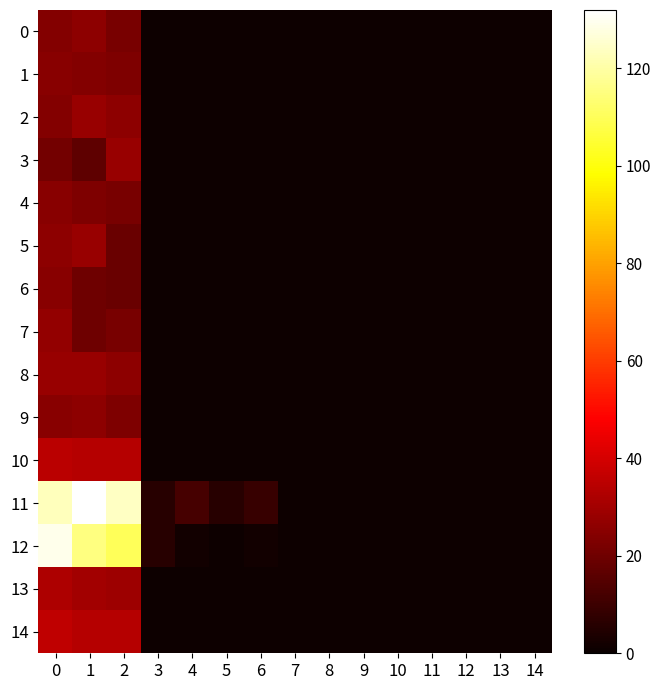

Reading right to left, list all the values displayed in this chart.

0: 14=1	13=1	12=1	11=1	10=1	9=1	8=1	7=1	6=1	5=1	4=1	3=1	2=22	1=26	0=24
1: 14=1	13=1	12=1	11=1	10=1	9=1	8=1	7=1	6=1	5=1	4=1	3=1	2=23	1=24	0=25
2: 14=1	13=1	12=1	11=1	10=1	9=1	8=1	7=1	6=1	5=1	4=1	3=1	2=26	1=28	0=24
3: 14=1	13=1	12=1	11=1	10=1	9=1	8=1	7=1	6=1	5=1	4=1	3=1	2=28	1=17	0=21
4: 14=1	13=1	12=1	11=1	10=1	9=1	8=1	7=1	6=1	5=1	4=1	3=1	2=22	1=23	0=25
5: 14=1	13=1	12=1	11=1	10=1	9=1	8=1	7=1	6=1	5=1	4=1	3=1	2=19	1=28	0=26
6: 14=1	13=1	12=1	11=1	10=1	9=1	8=1	7=1	6=1	5=1	4=1	3=1	2=19	1=20	0=25
7: 14=1	13=1	12=1	11=1	10=1	9=1	8=1	7=1	6=1	5=1	4=1	3=1	2=22	1=20	0=27
8: 14=1	13=1	12=1	11=1	10=1	9=1	8=1	7=1	6=1	5=1	4=1	3=1	2=26	1=28	0=28
9: 14=1	13=1	12=1	11=1	10=1	9=1	8=1	7=1	6=1	5=1	4=1	3=1	2=23	1=26	0=25
10: 14=1	13=1	12=1	11=1	10=1	9=1	8=1	7=1	6=1	5=1	4=1	3=1	2=34	1=34	0=35
11: 14=1	13=1	12=1	11=1	10=1	9=1	8=1	7=1	6=9	5=6	4=12	3=6	2=124	1=132	0=123
12: 14=1	13=1	12=1	11=1	10=1	9=1	8=1	7=1	6=2	5=1	4=2	3=6	2=110	1=115	0=129
13: 14=1	13=1	12=1	11=1	10=1	9=1	8=1	7=1	6=1	5=1	4=1	3=1	2=29	1=30	0=32
14: 14=1	13=1	12=1	11=1	10=1	9=1	8=1	7=1	6=1	5=1	4=1	3=1	2=34	1=34	0=36